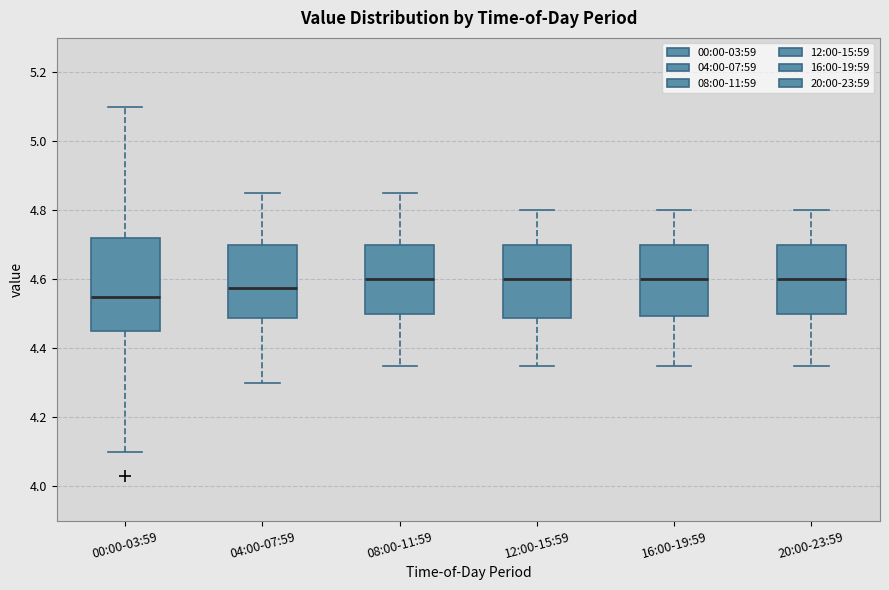

Comparing the boxes themselves (not the whiskers), which one is the tallest?

00:00-03:59